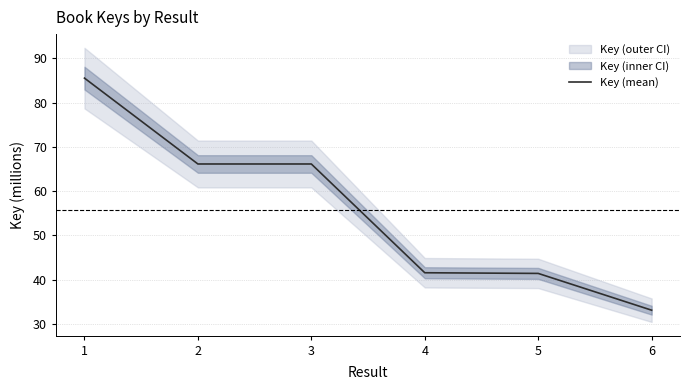

What value does the data have at 3?

66.1